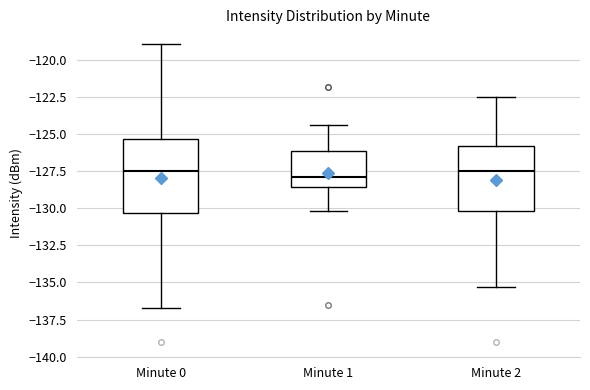

Reading left to right, read every box against the y-axis: the position of its median line, the range the box covers, and the ends of its whiskers. The values are not printed on the chart, so give them approximately, as read against the axis.

Minute 0: median -127.5, box -130.5 to -125.5, whiskers -136.5 to -119.0
Minute 1: median -128.0, box -128.5 to -126.0, whiskers -130.0 to -124.5
Minute 2: median -127.5, box -130.0 to -126.0, whiskers -135.5 to -122.5